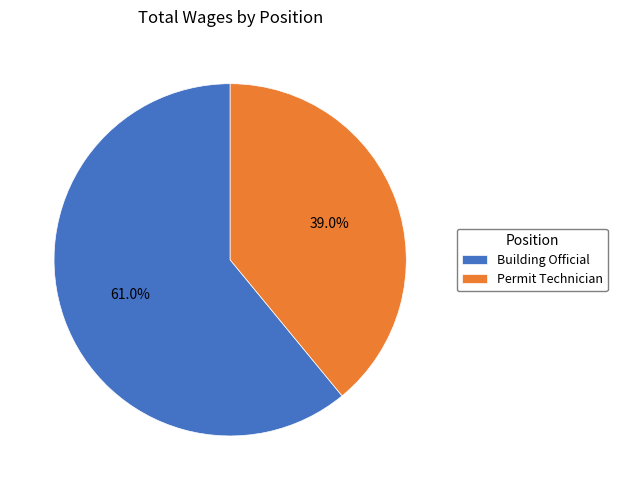

What percentage is the Building Official slice, to the nearest percent?

61%